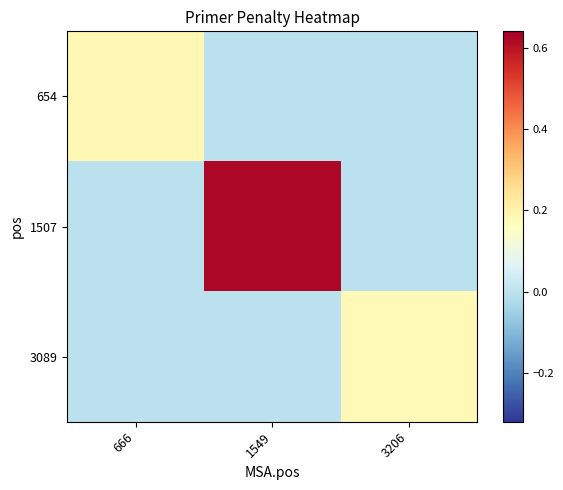

Rank the series at 1549 from lowest to highest value.

654, 3089, 1507